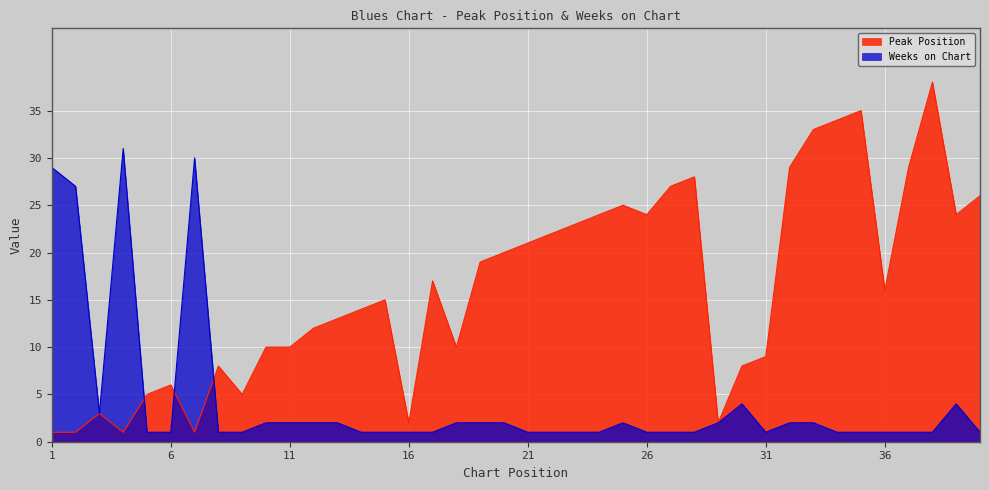

At which category does Weeks on Chart reach its first local valley?

3